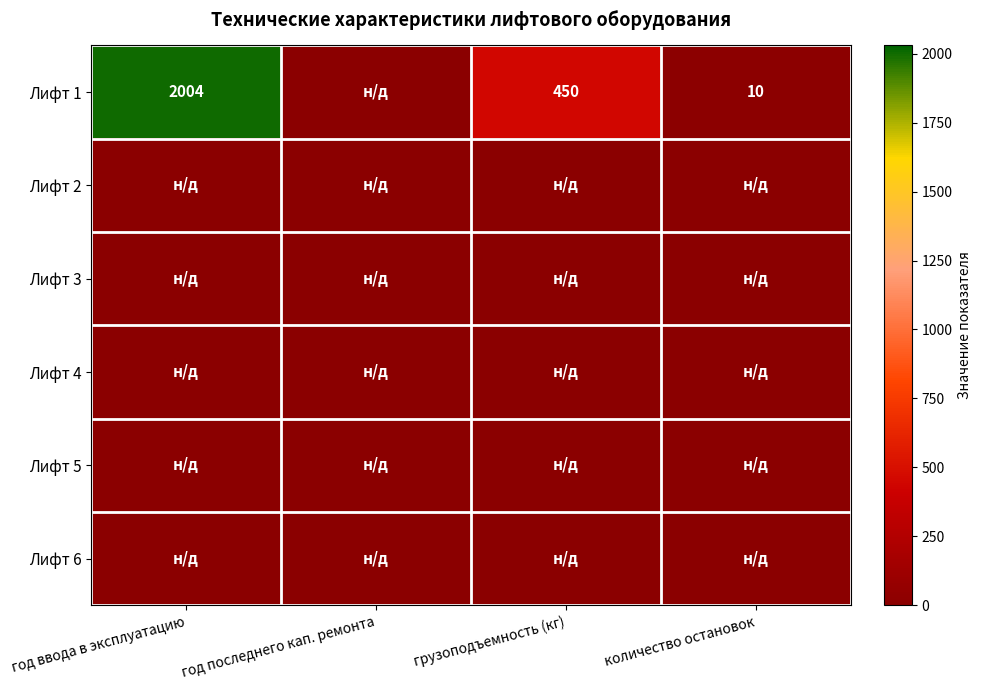

True or false: Лифт 1 has a value of 878 at год ввода в эксплуатацию.

False